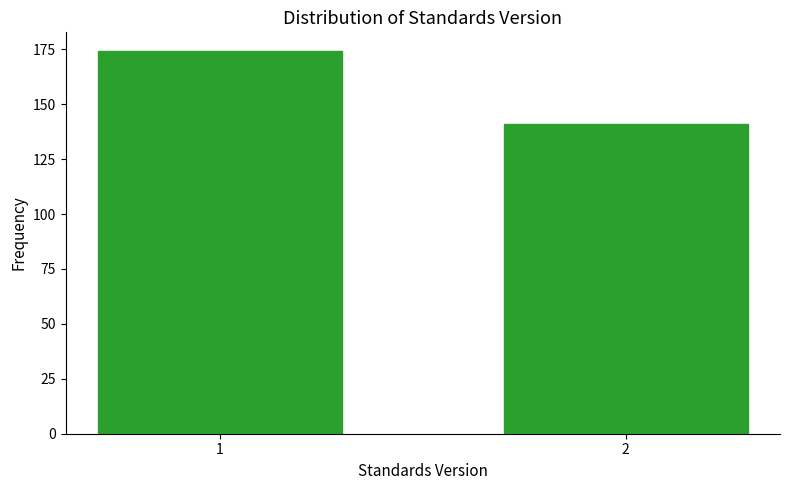

Reading left to right, extract all data points from this chart.

174	141